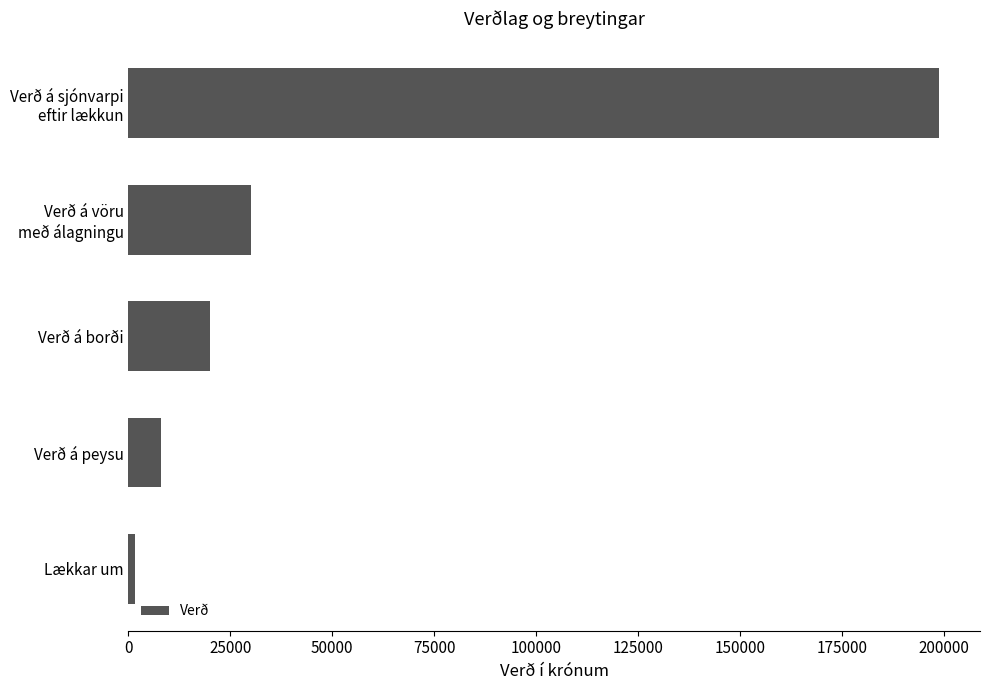

Reading top to bottom, list all the values displayed in this chart.

199000	30000	20000	8000	1600